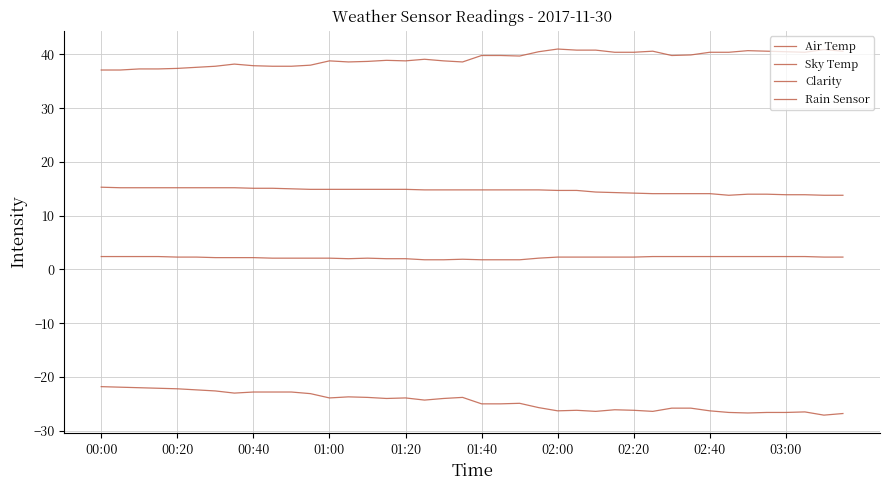

What is the maximum value shown in the chart?

41.0